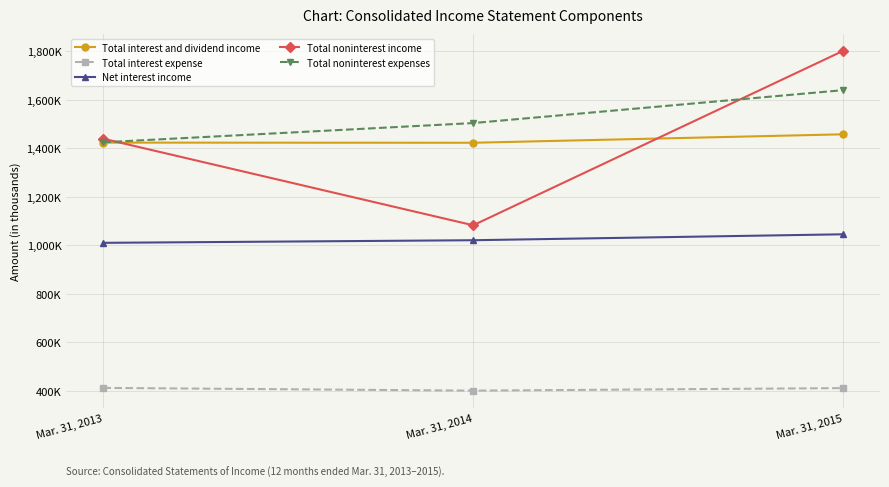

What is the sum of the Total noninterest expenses values at Mar. 31, 2015 and Mar. 31, 2013?

3064278